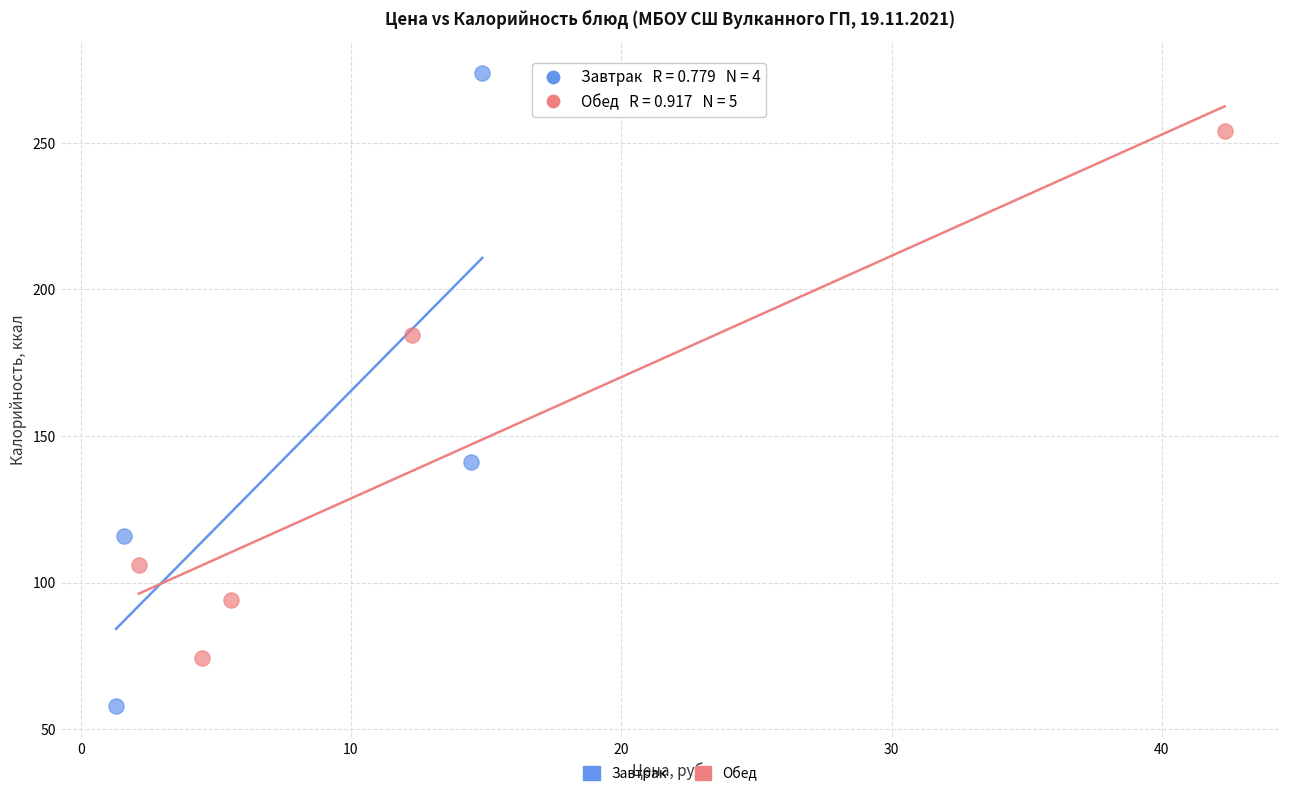

Which series reaches the minimum Y coordinate?

Завтрак